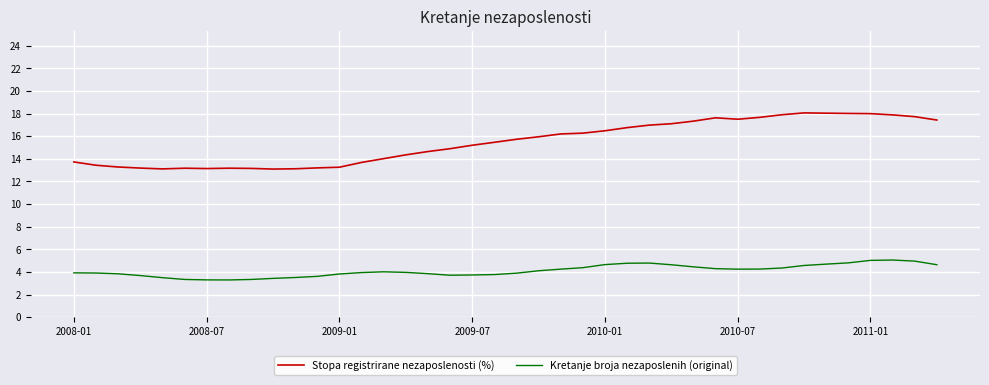

Reading left to right, list all the values displayed in this chart.

Stopa registrirane nezaposlenosti (%): 13.7	13.4	13.3	13.2	13.1	13.2	13.1	13.2	13.2	13.1	13.1	13.2	13.3	13.7	14.0	14.4	14.6	14.9	15.2	15.5	15.7	16.0	16.2	16.3	16.5	16.8	17.0	17.1	17.3	17.6	17.5	17.7	17.9	18.1	18.0	18.0	18.0	17.9	17.7	17.4
Kretanje broja nezaposlenih (original): 261.1	260.1	255.5	245.2	232.8	222.3	219.7	219.3	222.2	228.5	233.7	240.5	254.3	262.8	267.2	263.8	256.3	247.1	248.6	251.0	259.2	273.3	282.9	291.5	309.6	317.6	318.7	308.7	296.4	285.8	282.8	283.3	289.5	304.5	312.4	319.8	334.4	336.4	330.1	308.9